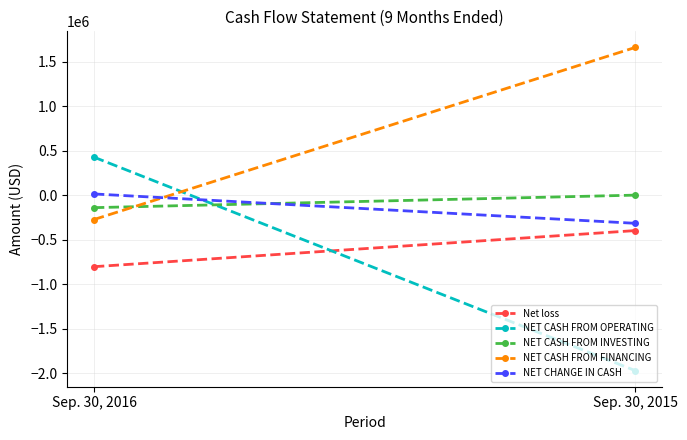

The value of Net loss at Sep. 30, 2015 is -663362. True or false?

False